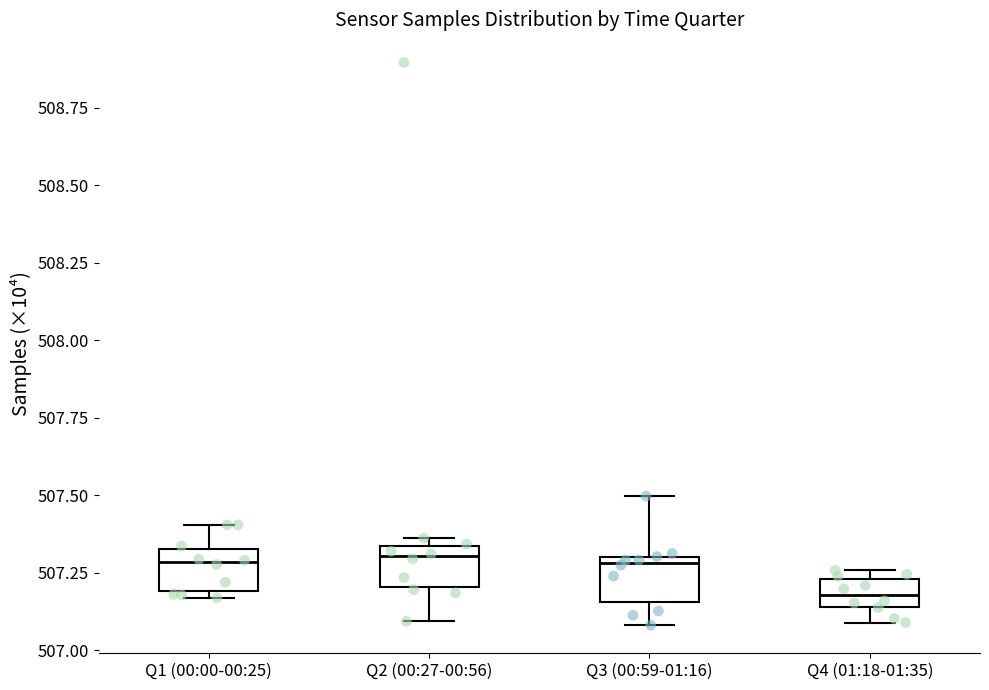

Where does the median line of the box for Q4 (01:18-01:35) sit on the y-axis? The values are not printed on the chart, so give them approximately, as read against the axis.

507.20